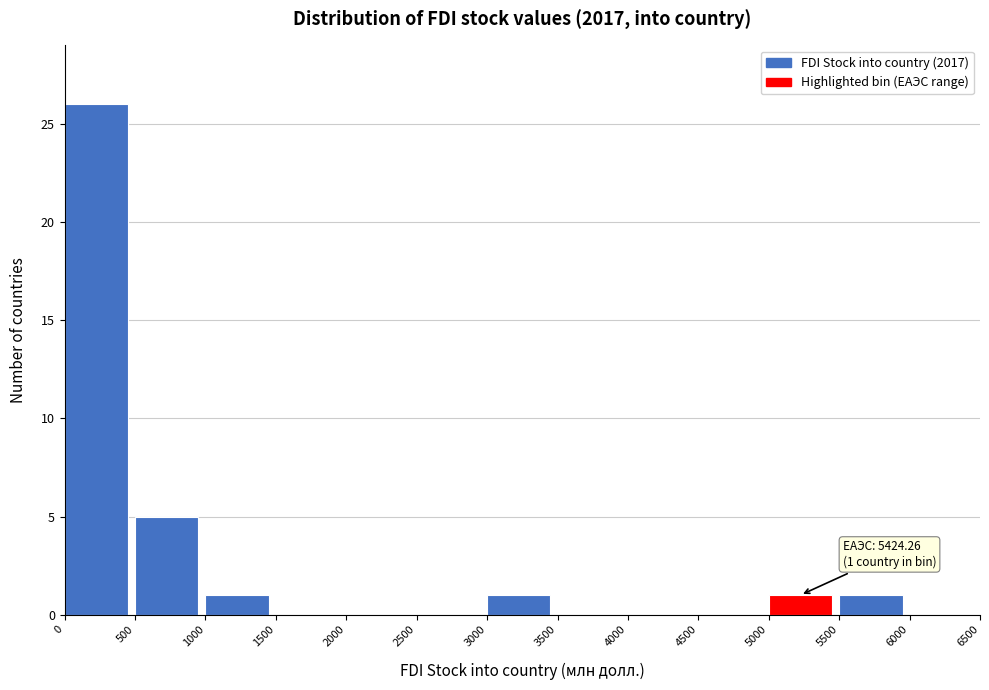

Which range on the x-axis has the tallest bar?

0 to 500